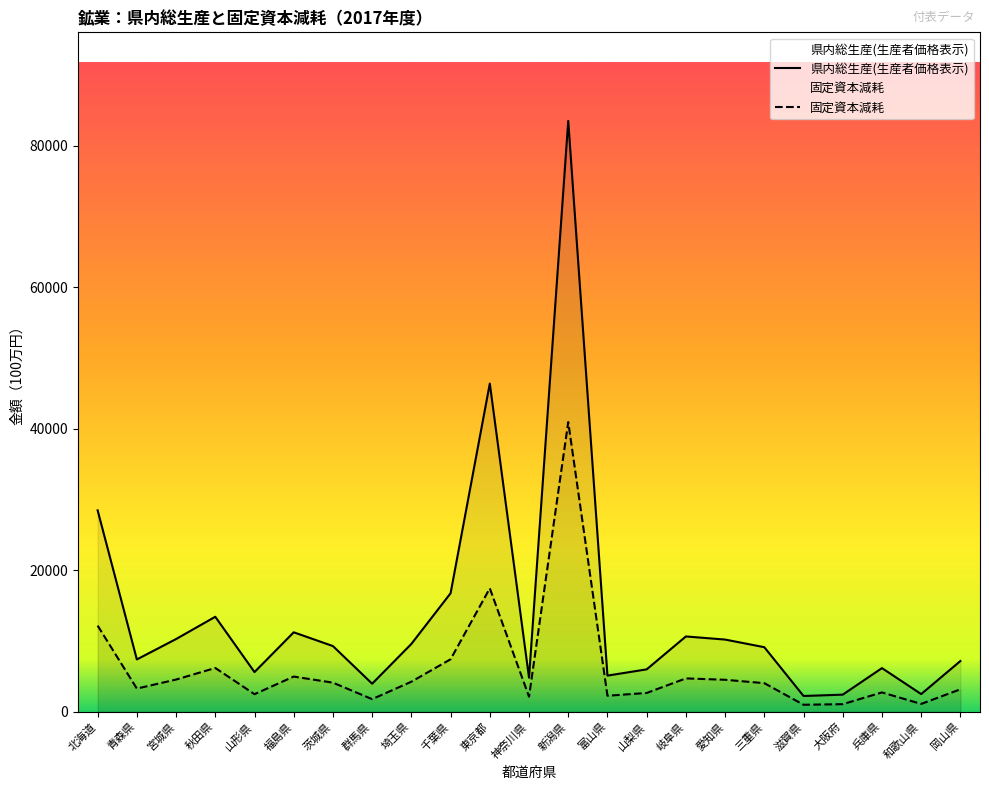

Rank the series at 新潟県 from lowest to highest value.

固定資本減耗, 県内総生産(生産者価格表示)